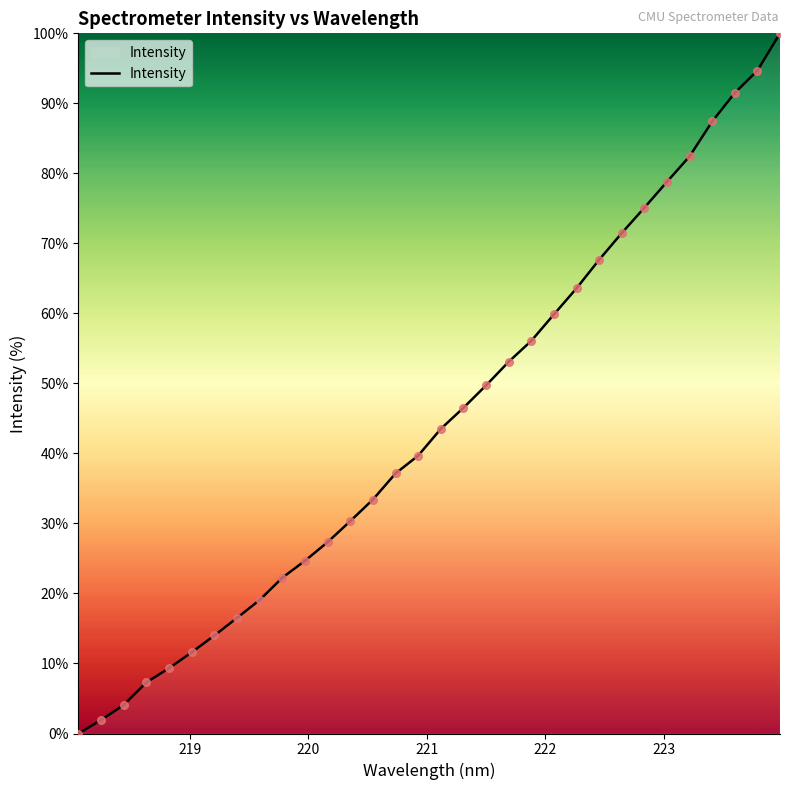

What is the maximum value shown in the chart?

100.0